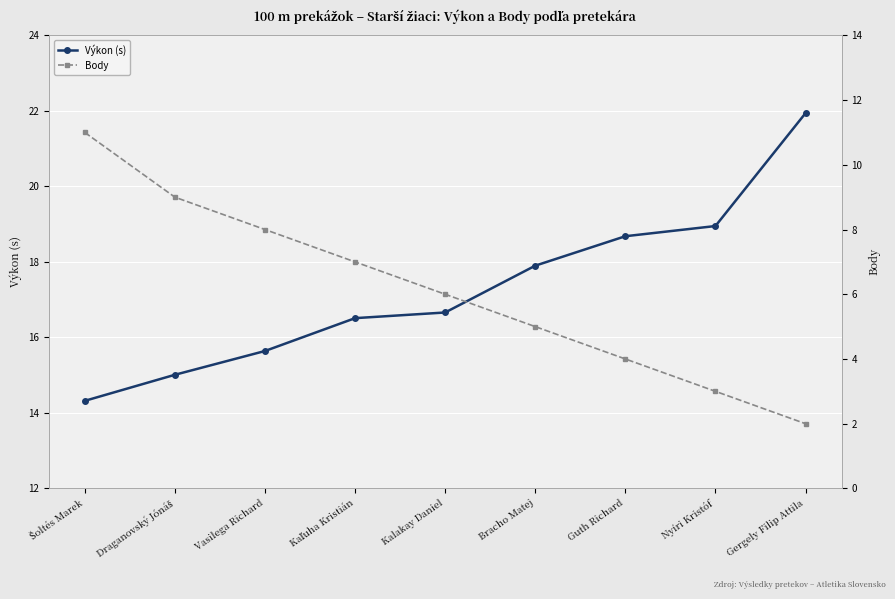

Between Vasilega Richard and Kalakay Daniel, which series saw the biggest shift?

Body